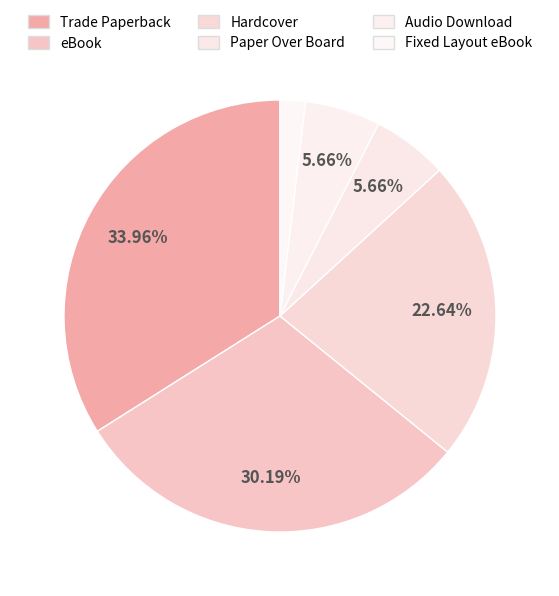

Count the number of slices in the pie.

6